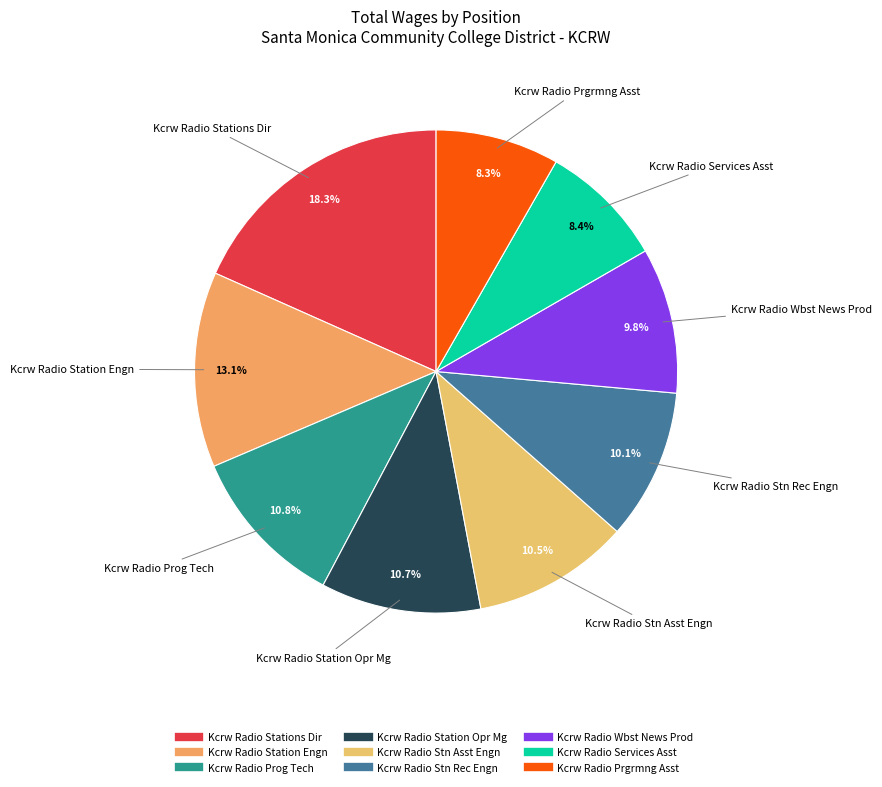

To the nearest percent, what is the difference between the largest and smallest slice percentages?

10%